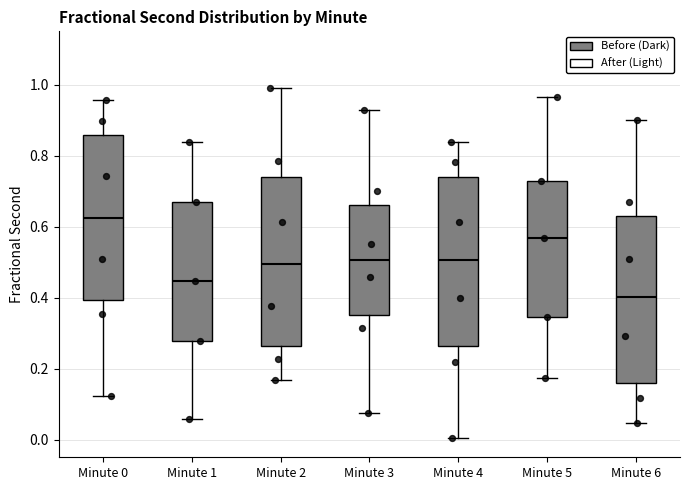

Which box's median line is the lowest?

Minute 6